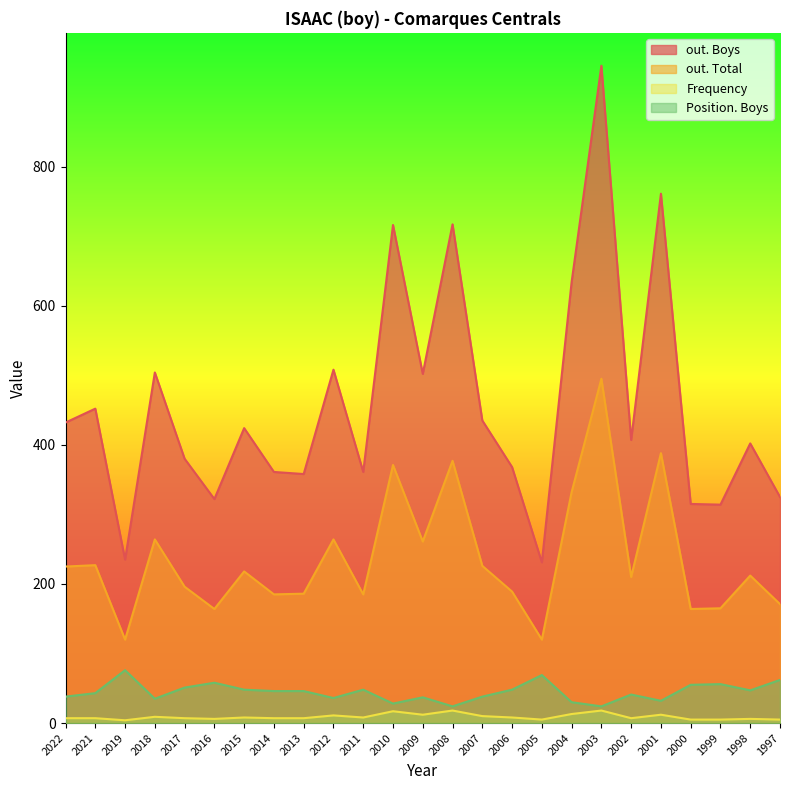

Between 2015 and 2003, which series saw the biggest shift?

out. Boys